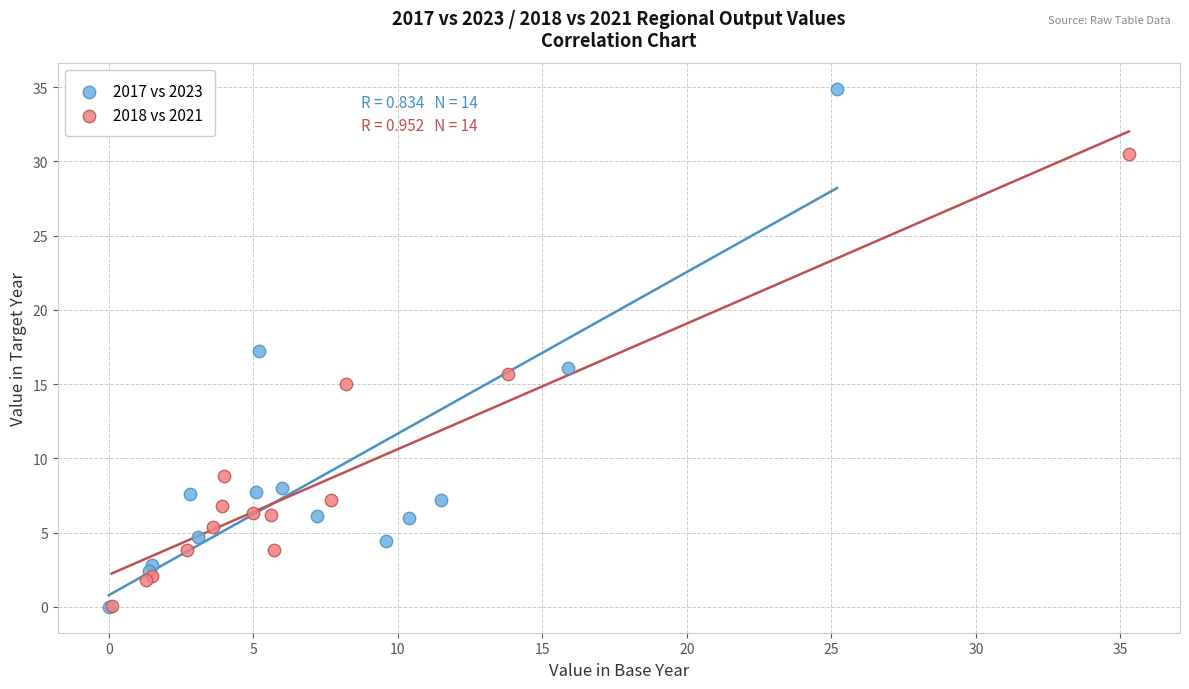

Which series contains the highest Y value?

2017 vs 2023